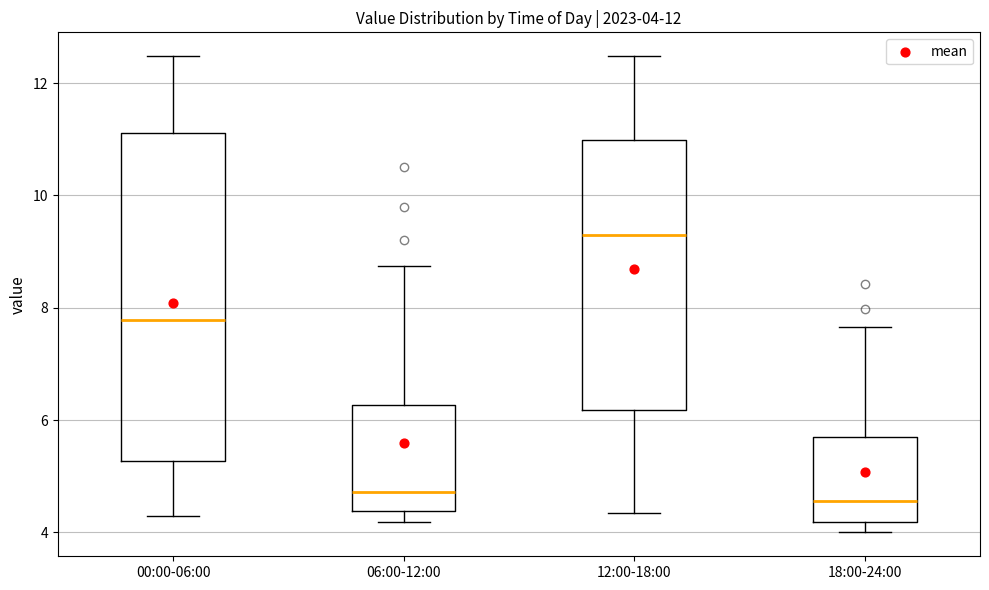

Which box is the tallest, from its lower edge to its upper edge?

00:00-06:00